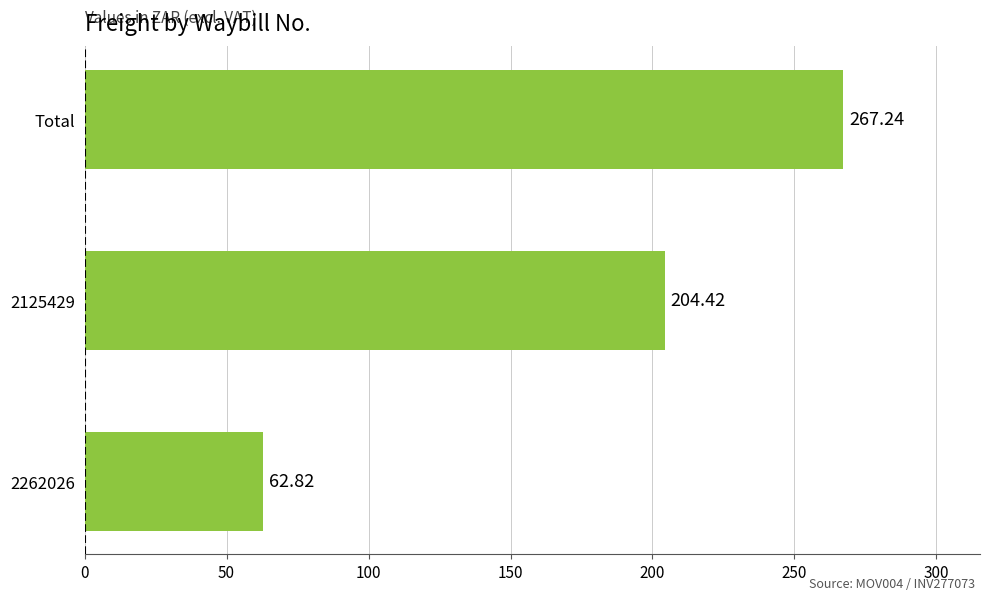

What is the average value?

178.2